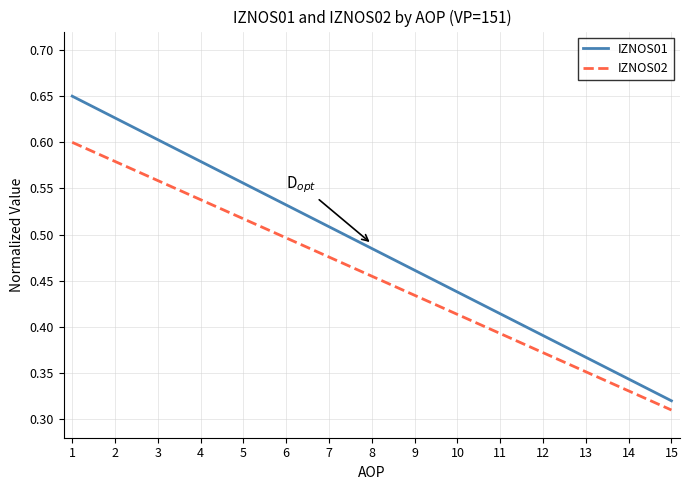

Which series changed the most between 4 and 6?

IZNOS01